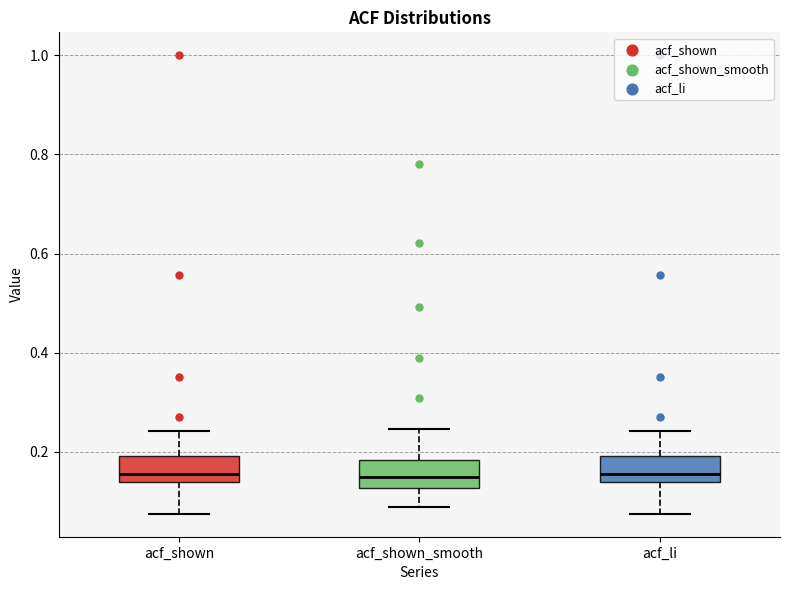

Where does the lower whisker of the box for acf_shown end on the y-axis? The values are not printed on the chart, so give them approximately, as read against the axis.

0.08